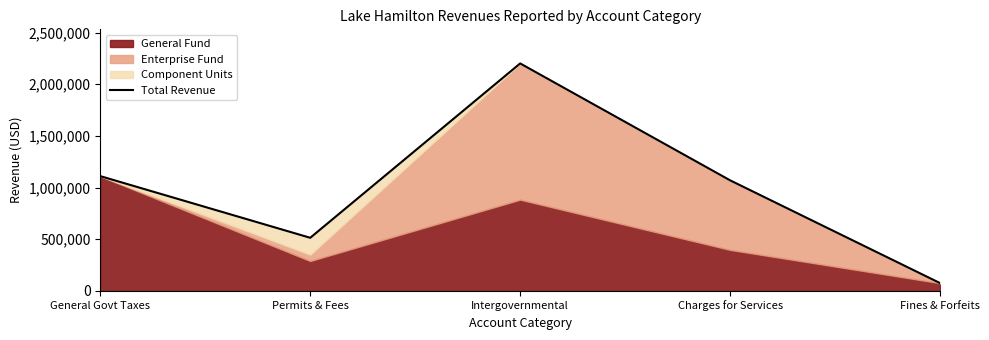

How many values are below 1069604?

2